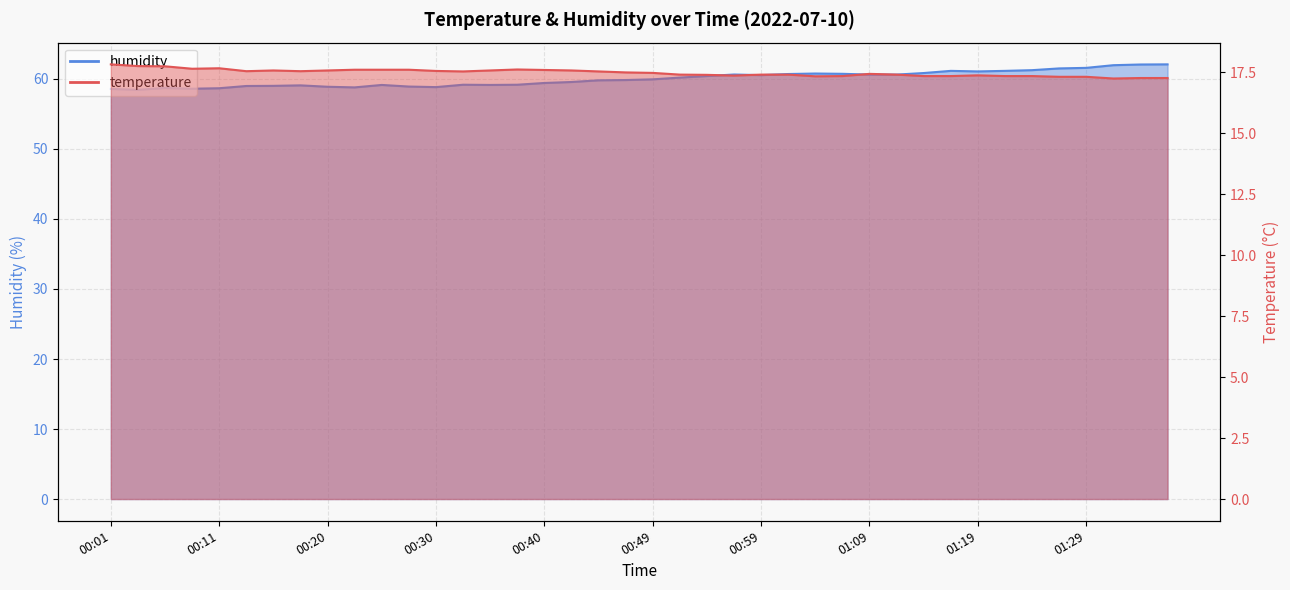

Which series has the largest total across all categories?

humidity